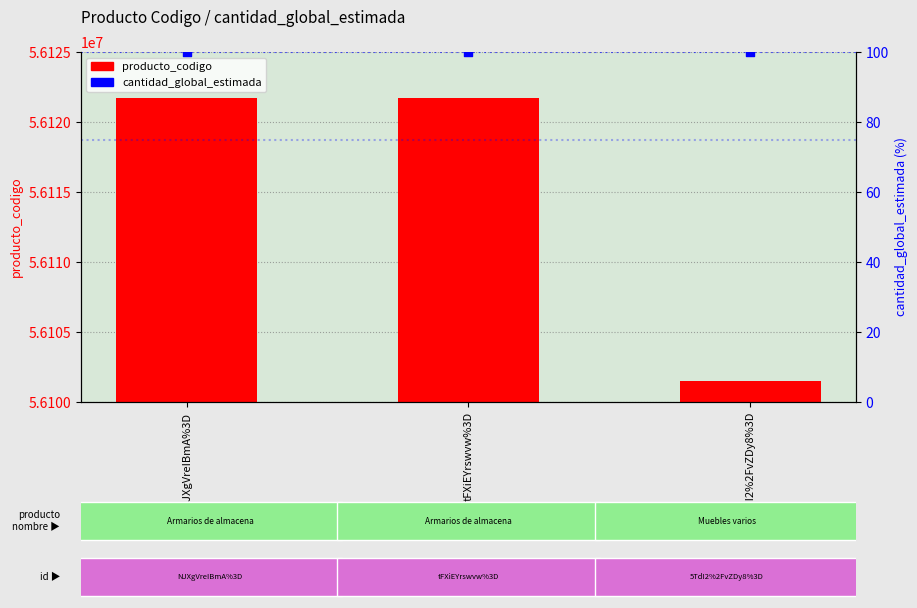

At how many categories does at least one series exceed 18606380?

3